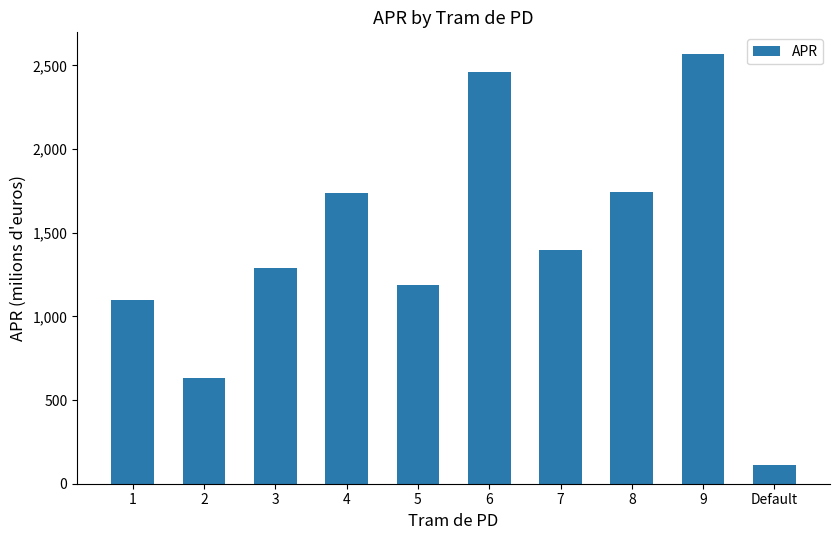

How many series are shown in this chart?

1